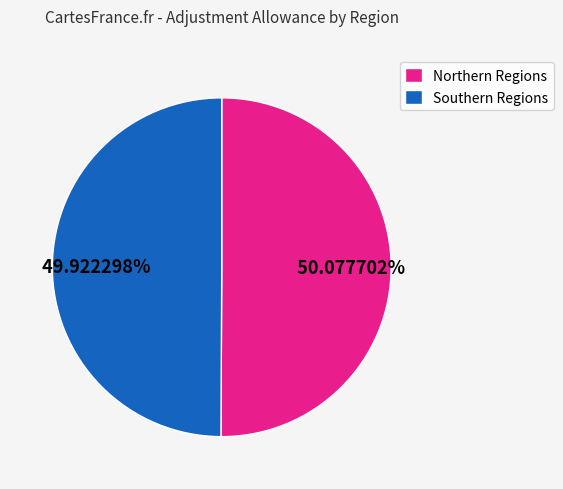

Is there any slice that represents more than half of the pie?

Yes